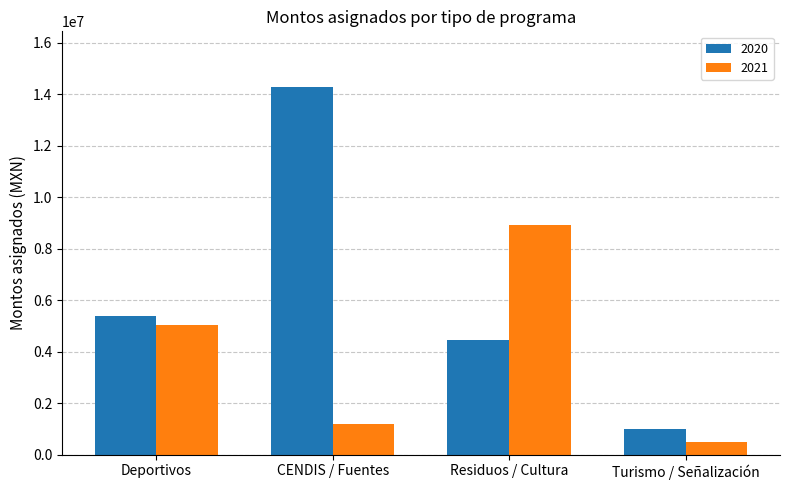

What is the spread (max minus min) of values at CENDIS / Fuentes?

13100000